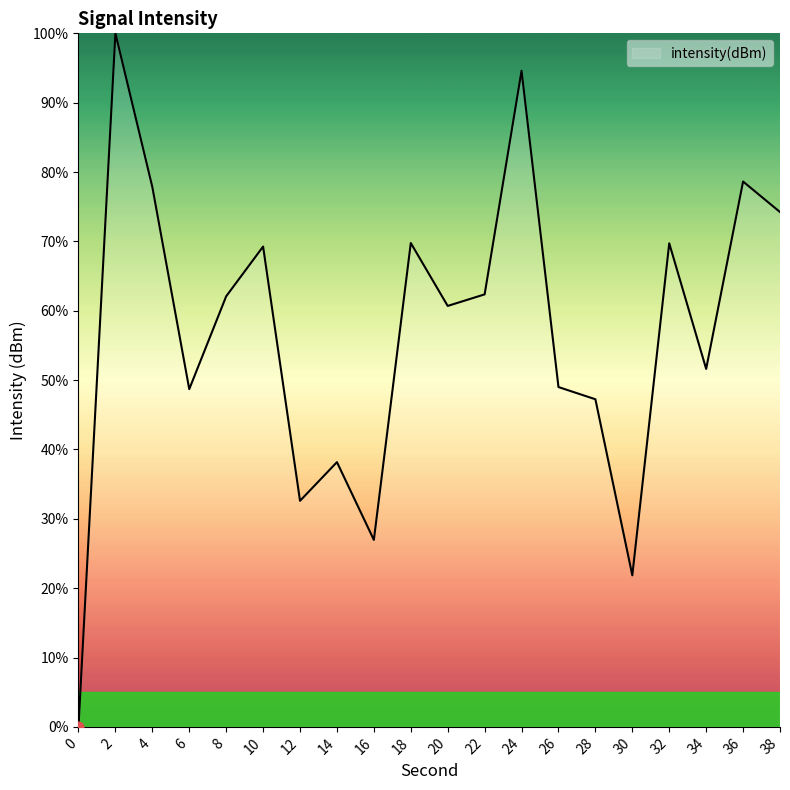

What is the ratio of the value at 8 to the value at 10?

0.9